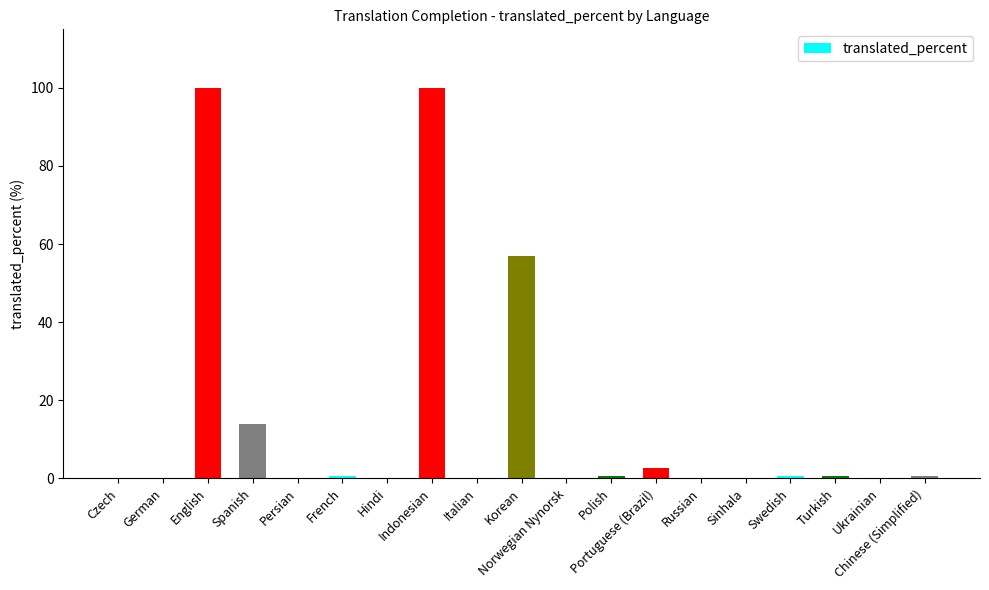

What is the sum of the values at Sinhala and Spanish?

13.9